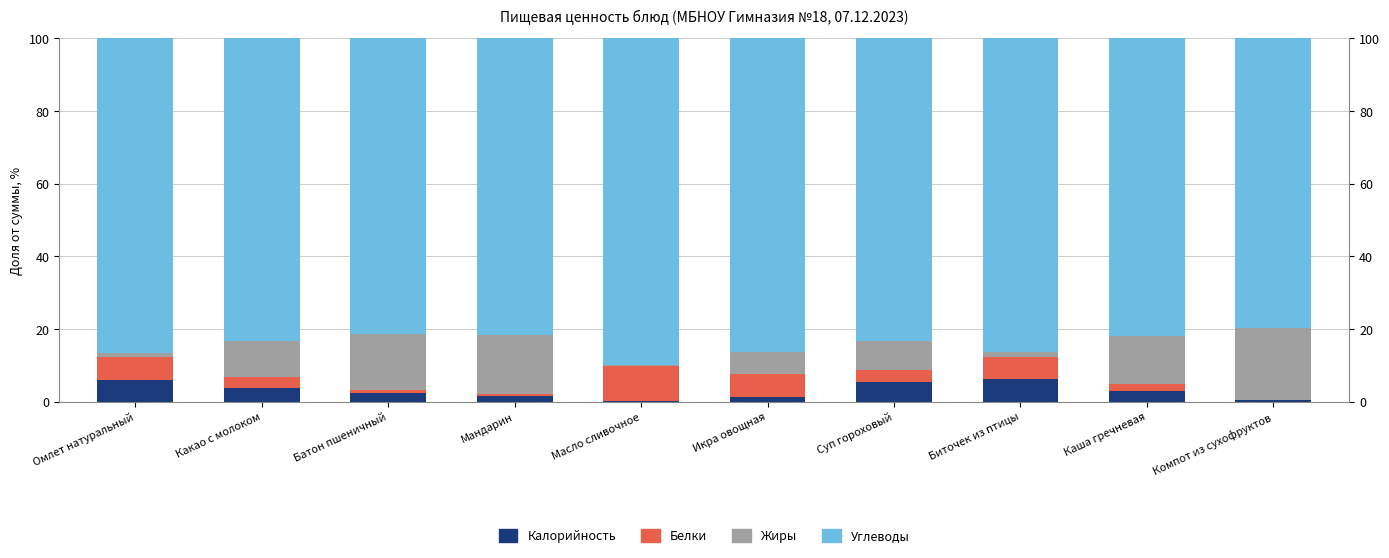

What is the minimum value for Углеводы?

79.6